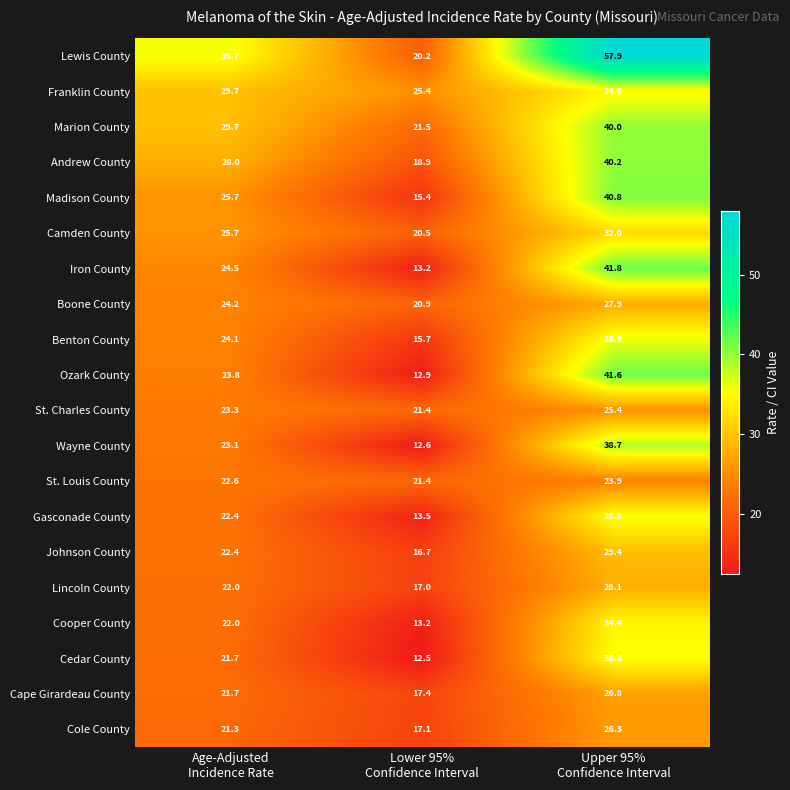

What is the difference between the highest and lowest values at Age-Adjusted
Incidence Rate?

14.4